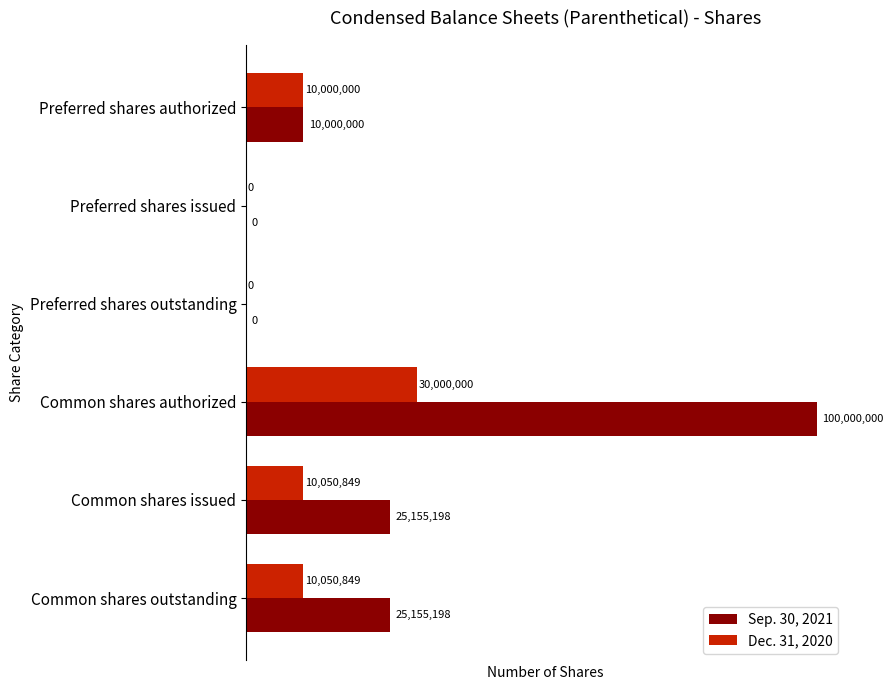

What is the approximate value of Sep. 30, 2021 at Common shares issued?

25155198